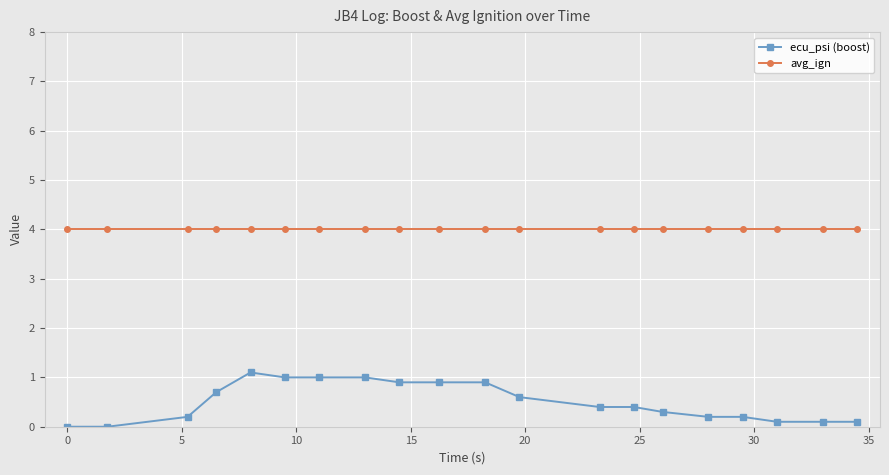

What is the minimum value for avg_ign?

4.0